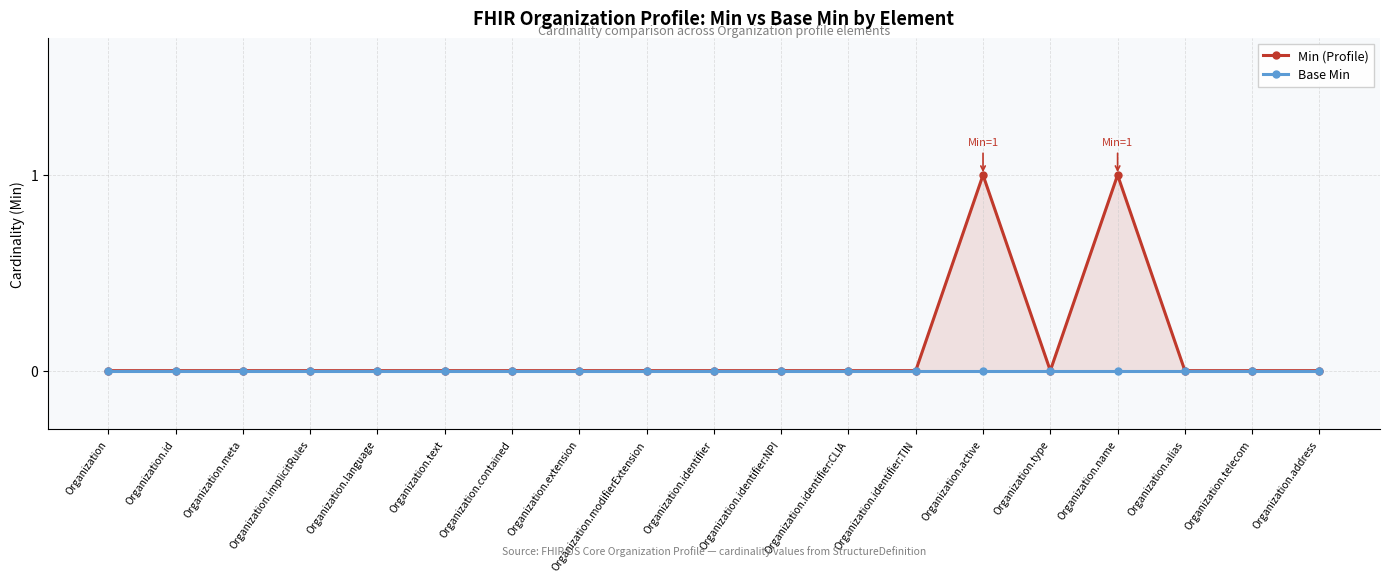

Reading left to right, transcribe all the data shown in this chart.

Min (Profile): 0	0	0	0	0	0	0	0	0	0	0	0	0	1	0	1	0	0	0
Base Min: 0	0	0	0	0	0	0	0	0	0	0	0	0	0	0	0	0	0	0